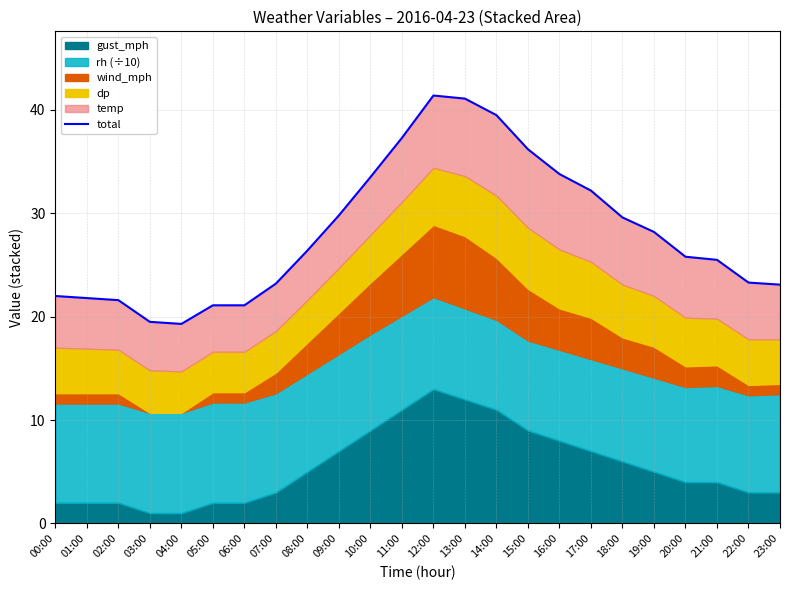

What is the greatest value displayed?

41.4